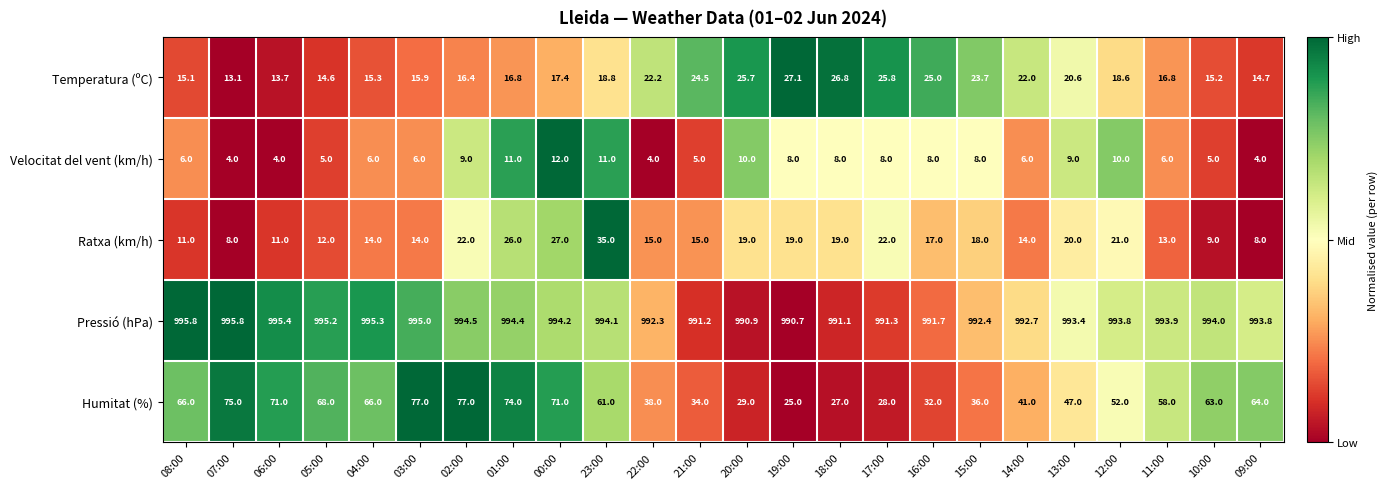

At which label is Humitat (%) closest to 51?

12:00